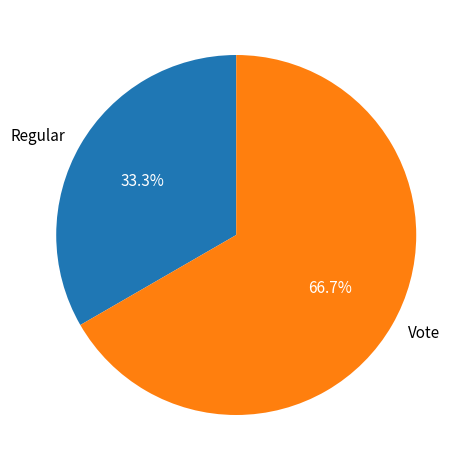

Count the number of slices in the pie.

2